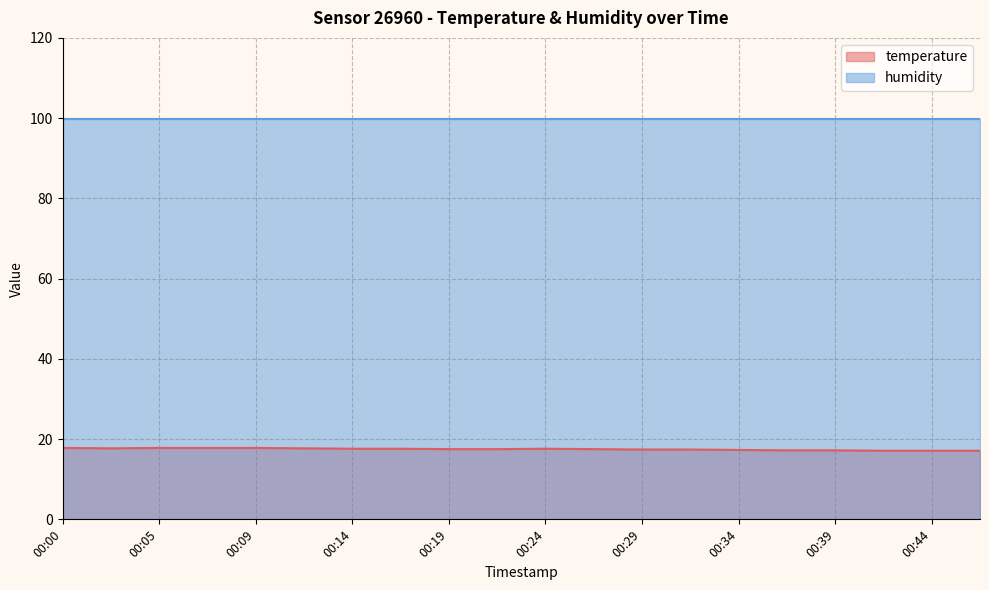

What is the sum of all values?

349.7